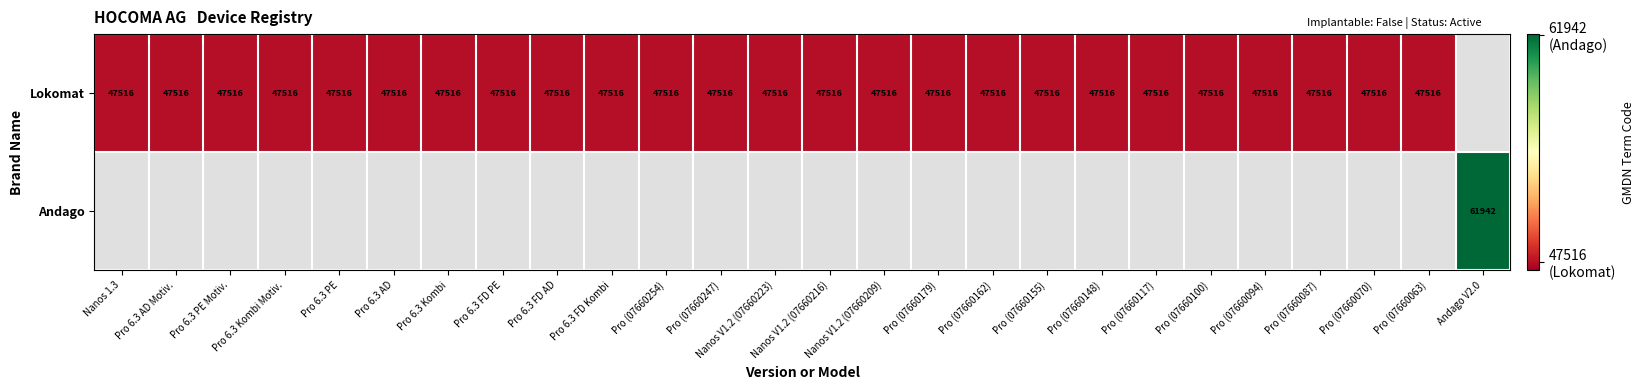

Is it true that Lokomat equals 47516 at Pro 6.3 AD Motiv.?

True